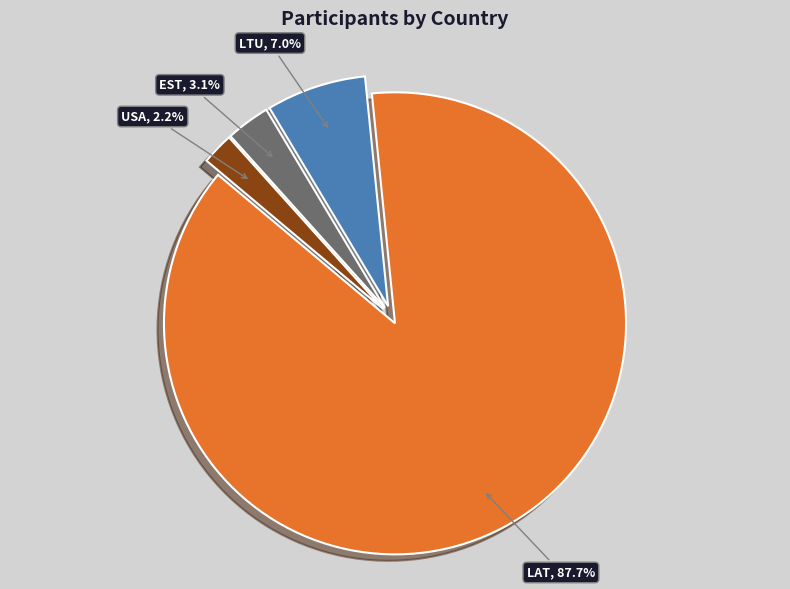

Combined, what portion of the pie is LAT and EST?

90.8%